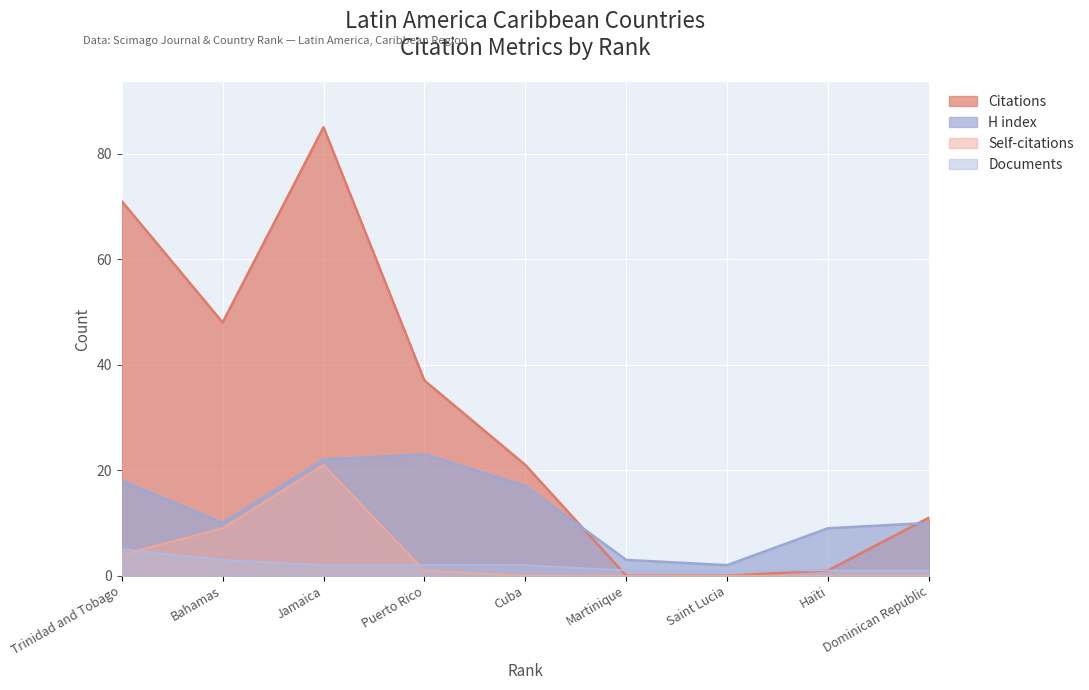

How many values in the H index series exceed 10?

4